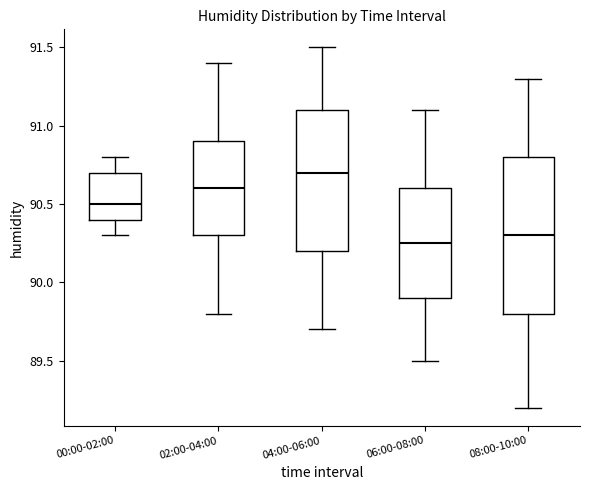

Reading left to right, transcribe this box plot: for each box, give where its median line is, the range the box spans, and where its two whiskers end, as read against the y-axis. The values are not printed on the chart, so give them approximately, as read against the axis.

00:00-02:00: median 90.50, box 90.40 to 90.70, whiskers 90.30 to 90.80
02:00-04:00: median 90.60, box 90.30 to 90.90, whiskers 89.80 to 91.40
04:00-06:00: median 90.70, box 90.20 to 91.10, whiskers 89.70 to 91.50
06:00-08:00: median 90.25, box 89.90 to 90.60, whiskers 89.50 to 91.10
08:00-10:00: median 90.30, box 89.80 to 90.80, whiskers 89.20 to 91.30